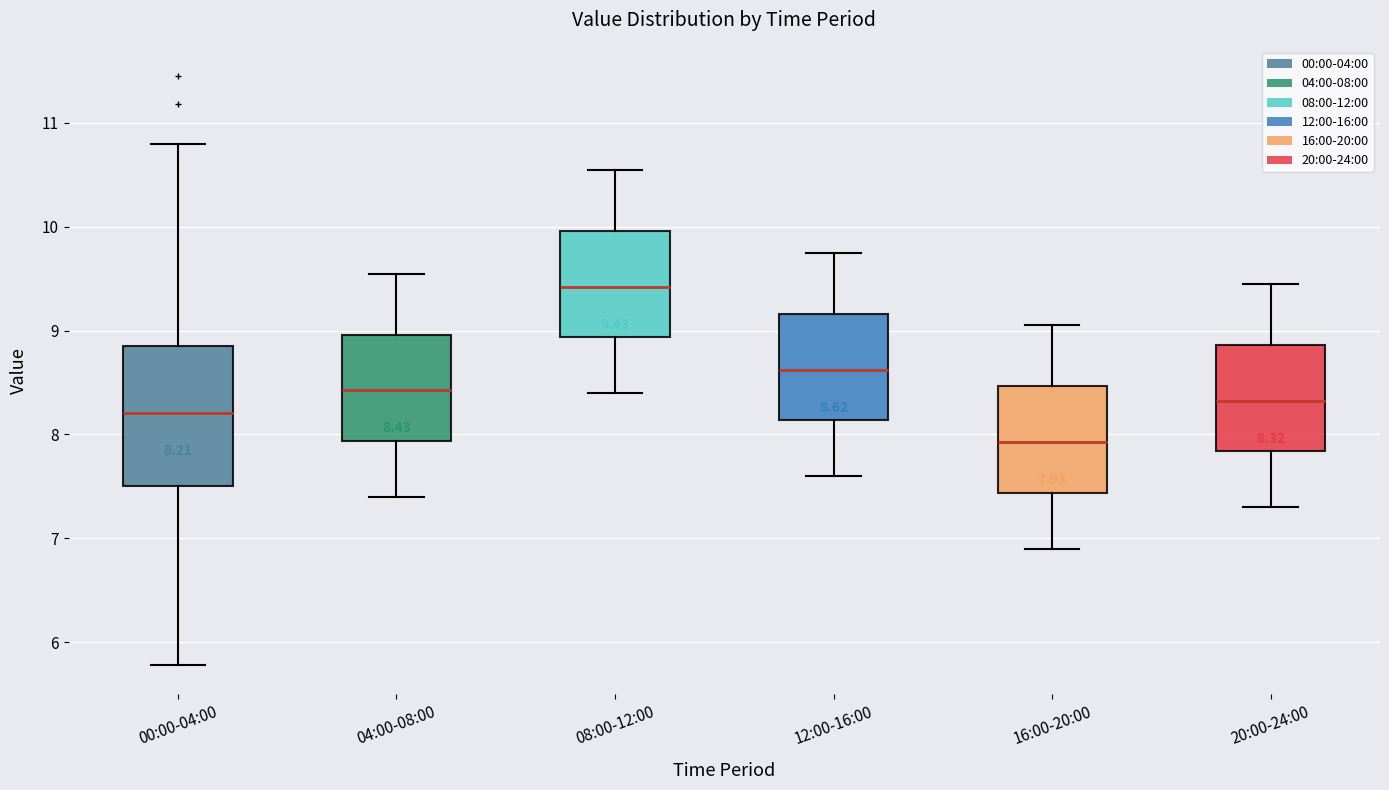

Which box has the lowest median line?

16:00-20:00